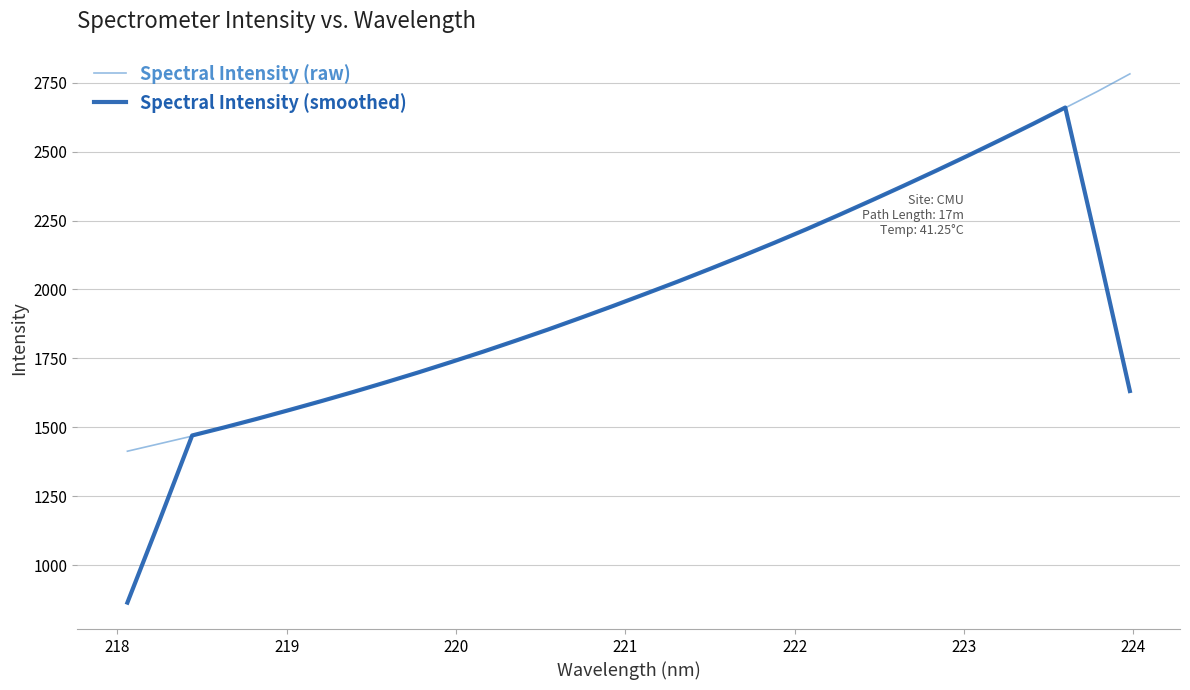

Rank the series by their maximum value, from highest to lowest.

Spectral Intensity (raw), Spectral Intensity (smoothed)